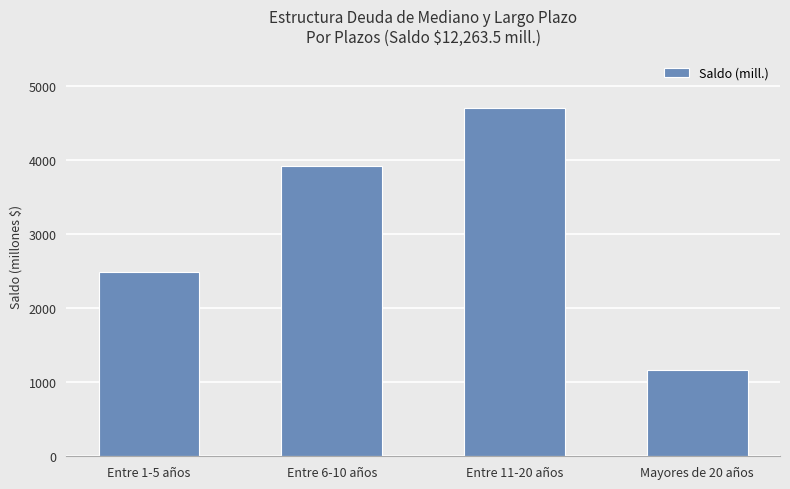

The chart shows a value of 2490.3 at Entre 1-5 años. True or false?

True